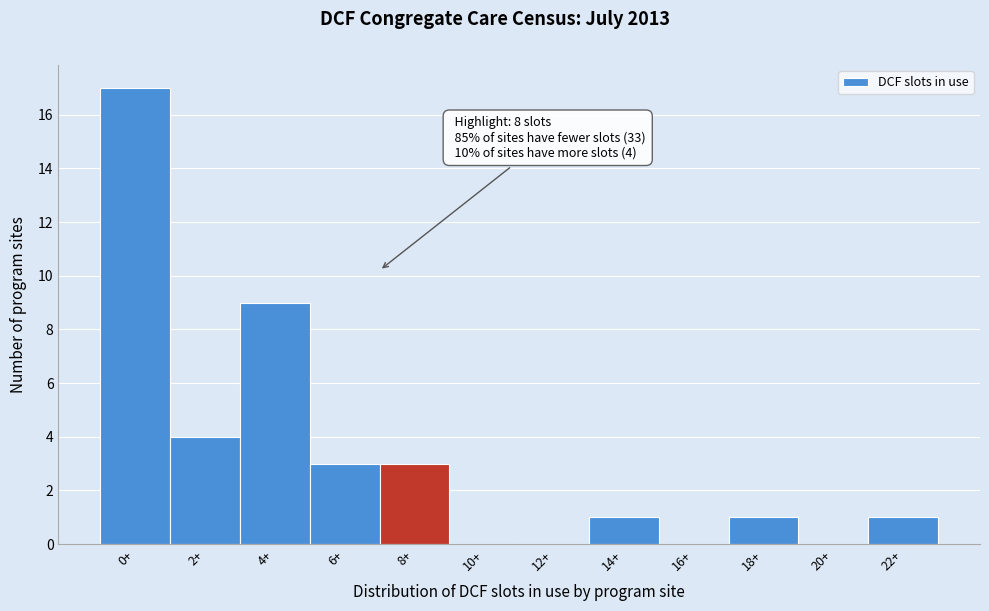

Reading left to right, extract all data points from this chart.

0+=17	2+=4	4+=9	6+=3	8+=3	10+=0	12+=0	14+=1	16+=0	18+=1	20+=0	22+=1